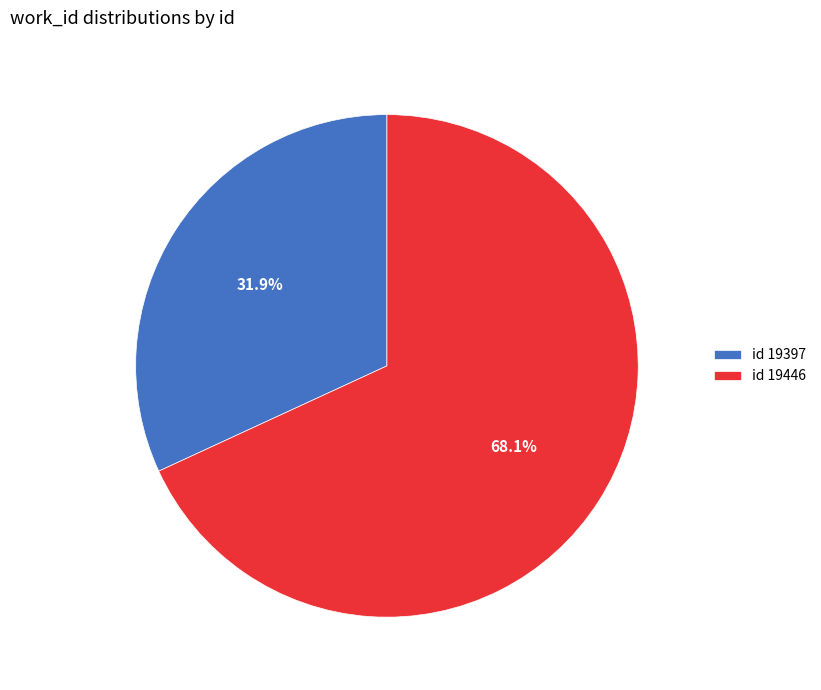

What portion of the pie excludes id 19397?

68.1%